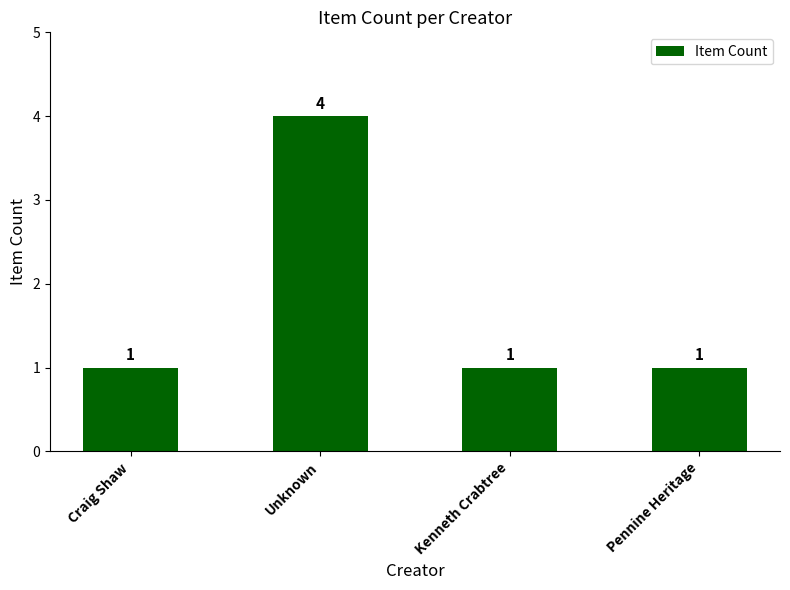

Reading left to right, transcribe all the data shown in this chart.

Craig Shaw=1	Unknown=4	Kenneth Crabtree=1	Pennine Heritage=1